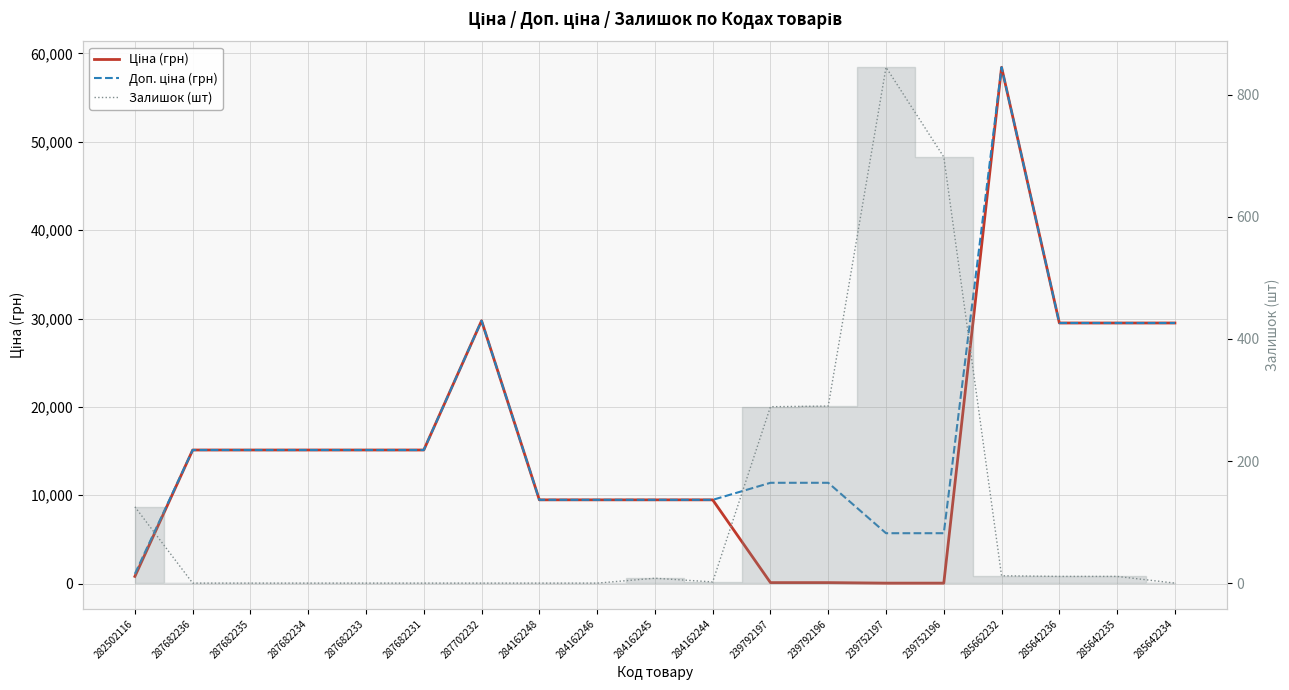

How many distinct data groups are displayed?

3